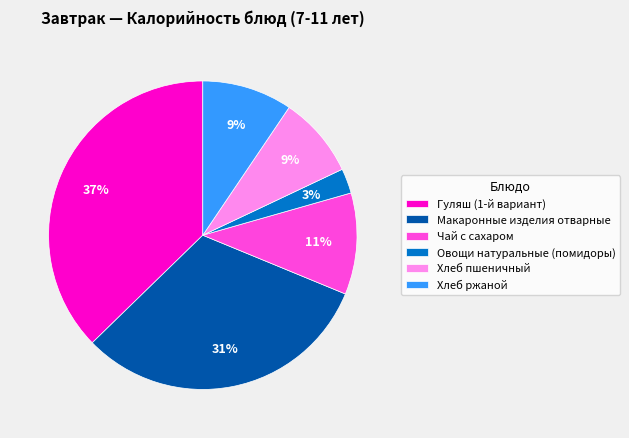

Is the sum of Овощи натуральные (помидоры) and Гуляш (1-й вариант) greater than half?

No